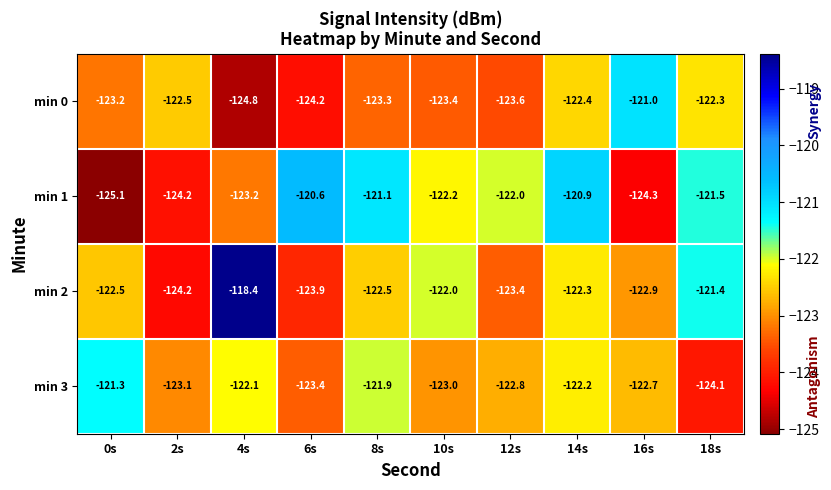

Rank the series at 16s from highest to lowest value.

min 0, min 3, min 2, min 1